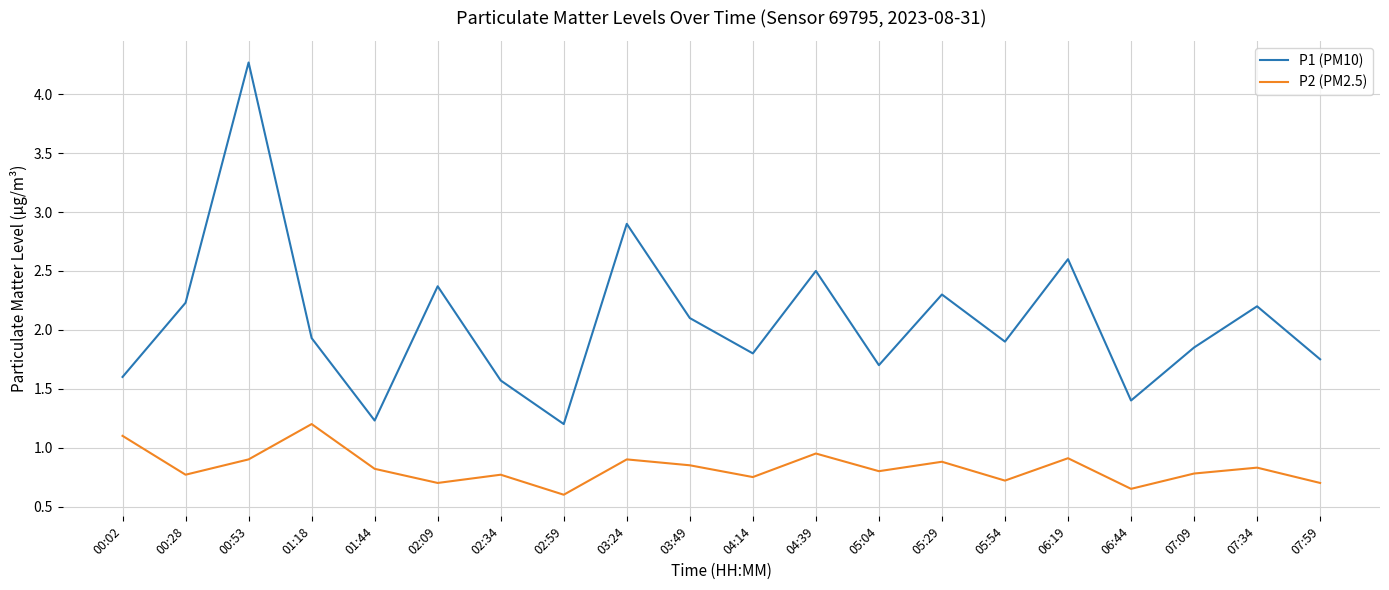

Which series has the widest spread of values?

P1 (PM10)